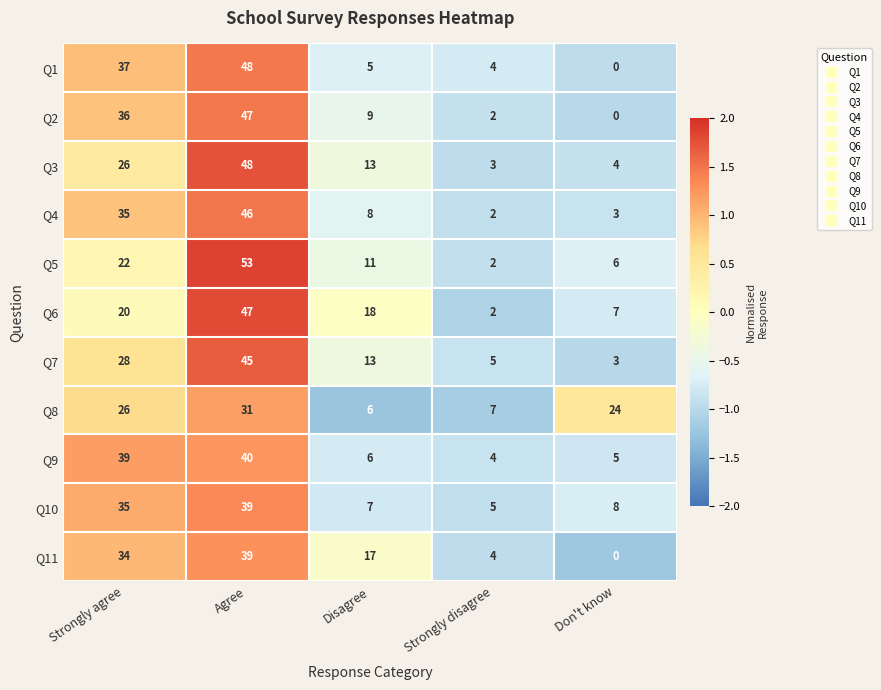

What is the approximate value of Q9 at Strongly disagree, to the nearest 5?

5